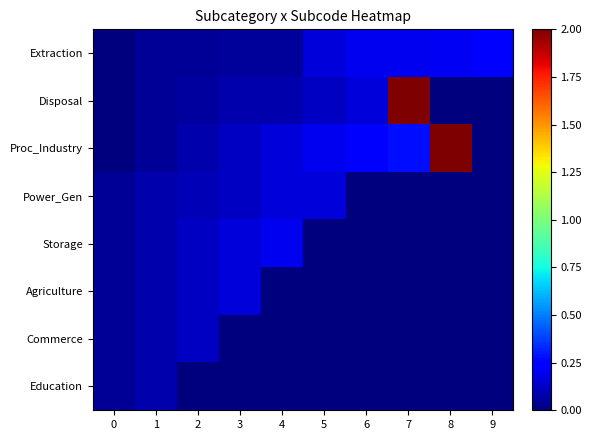

What is the total value across all series at 2?

0.6